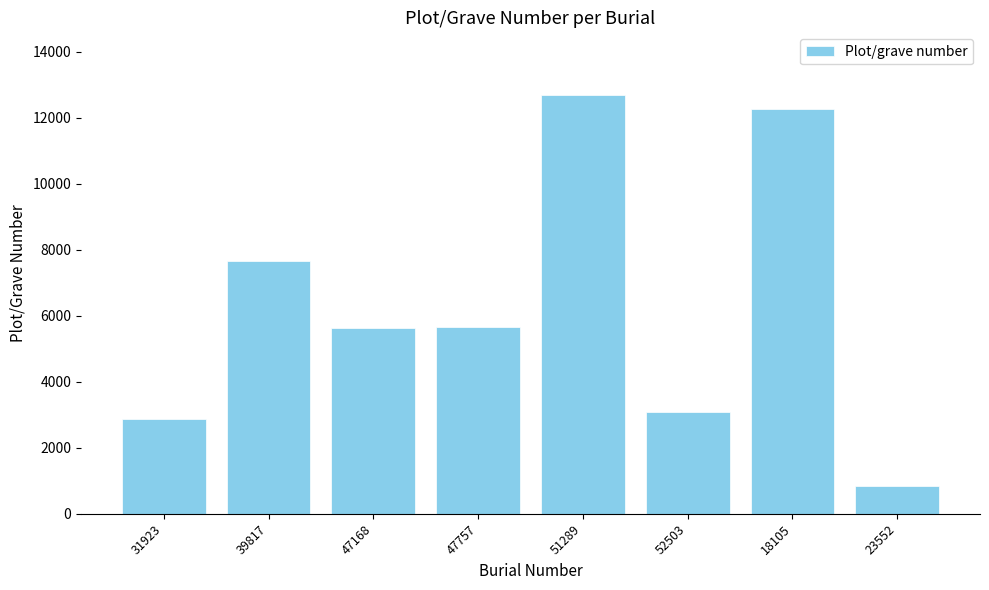

What is the approximate value at 39817, to the nearest 50?

7650